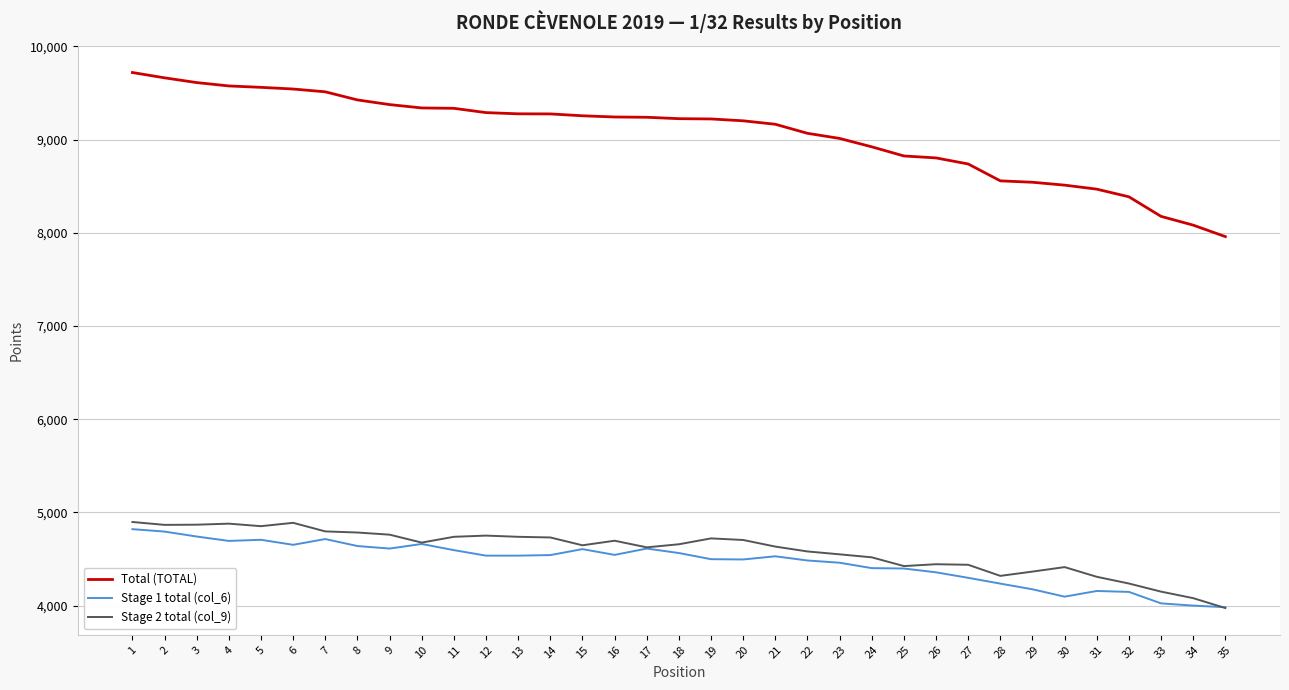

True or false: Stage 2 total (col_9) and Total (TOTAL) cross at least once.

False